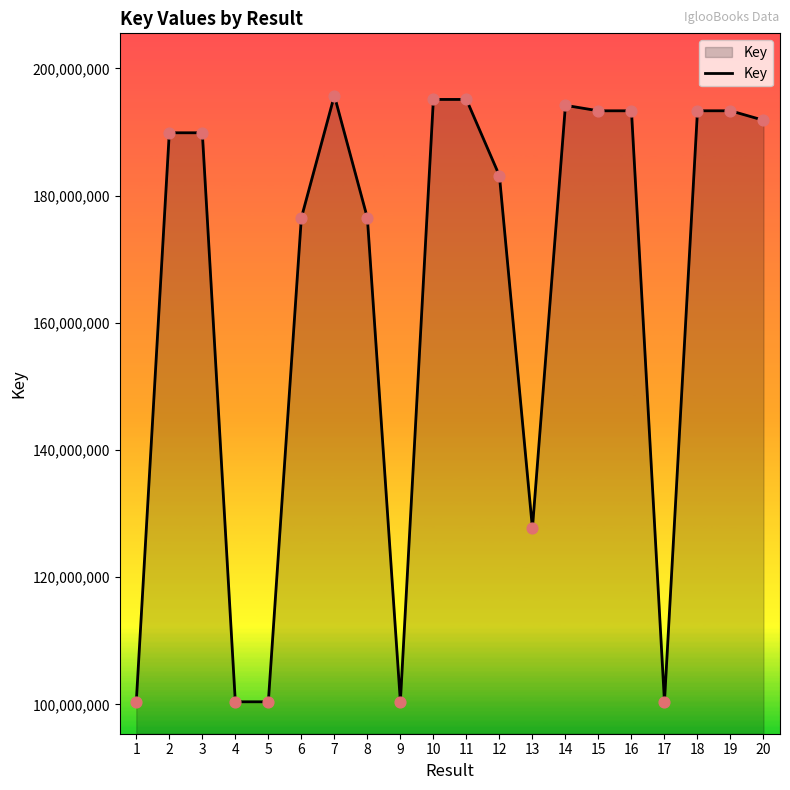

Which has a higher value, 10 or 19?

10